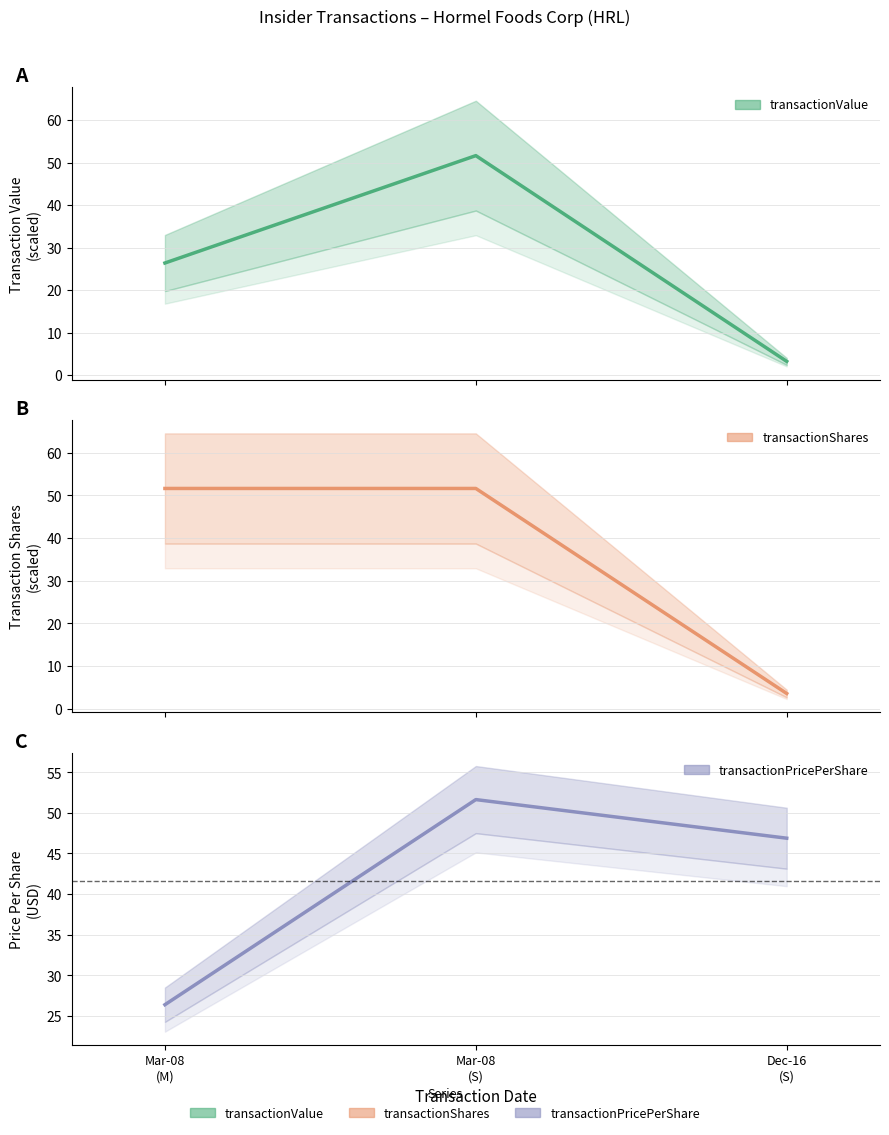

At which category is the sum across all series the highest?

Mar-08
(S)